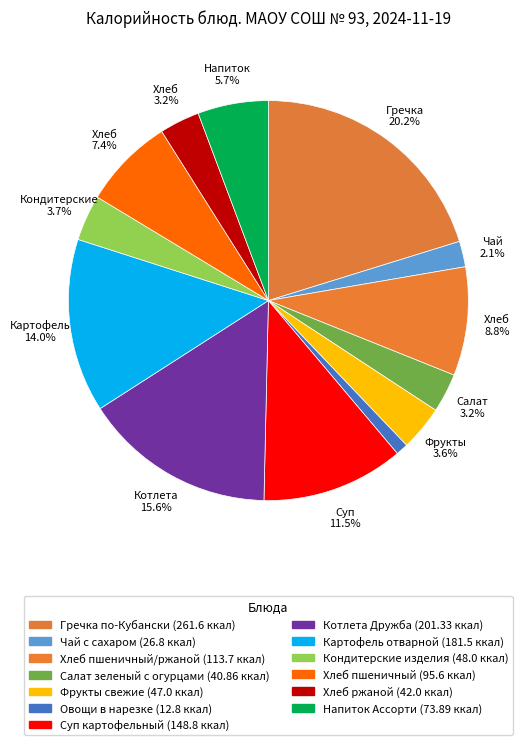

Which category has the smallest portion of the pie?

Овощи в нарезке